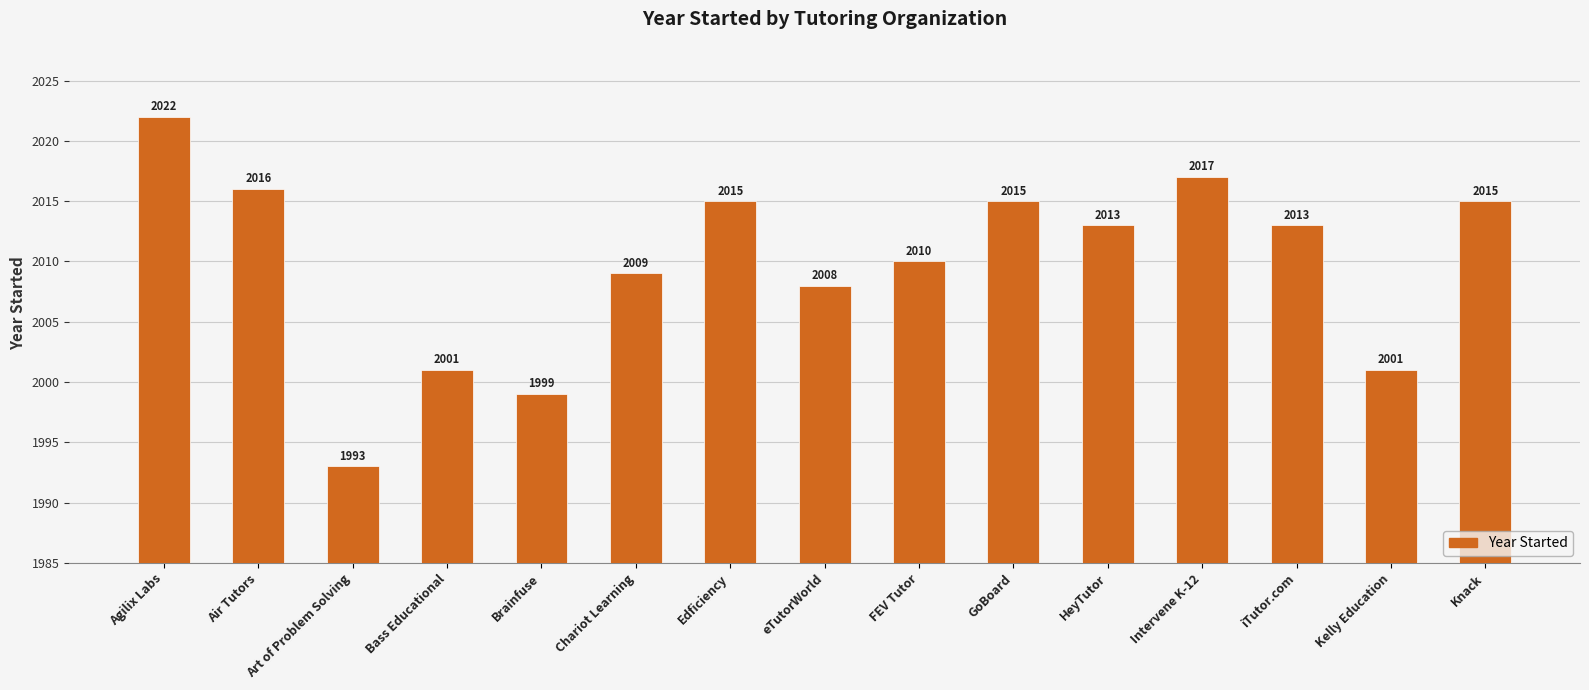

What position from the left is eTutorWorld?

8